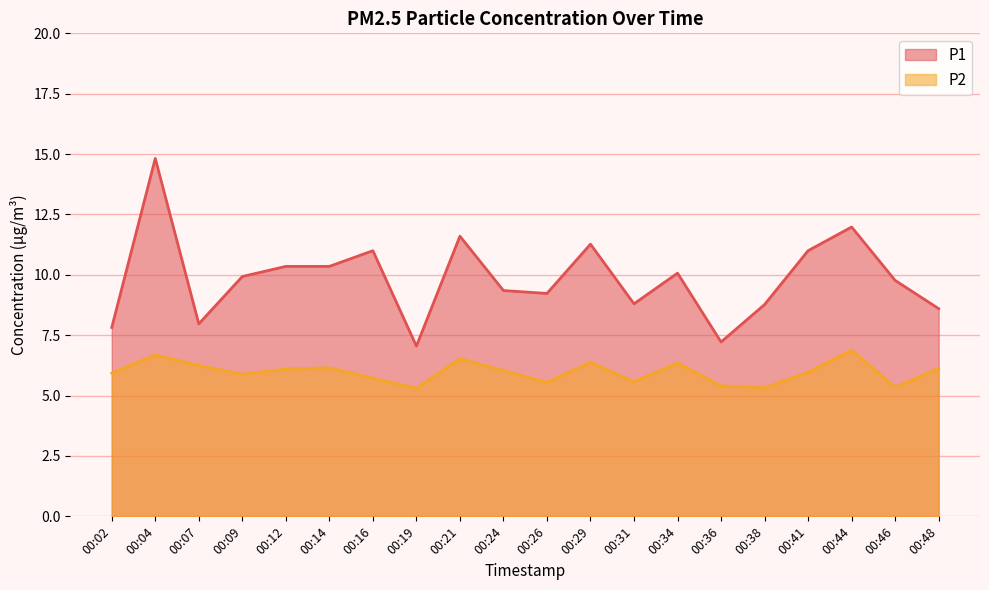

At which category is the sum across all series the highest?

00:04